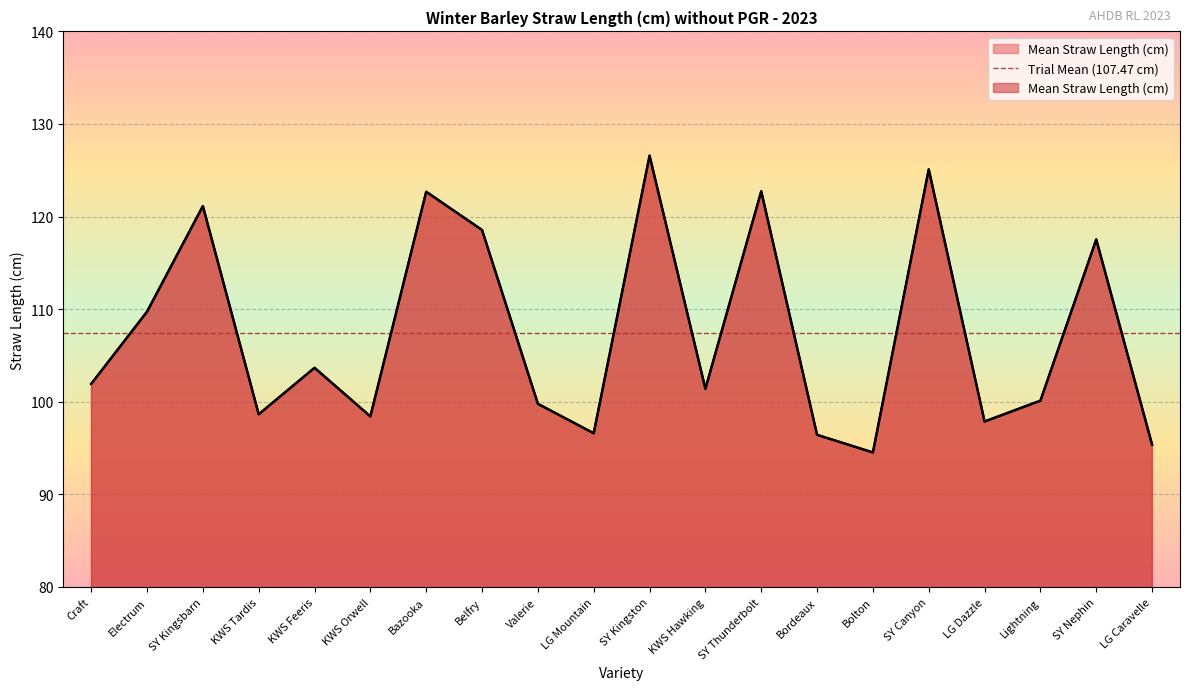

Where is the first local minimum?

KWS Tardis